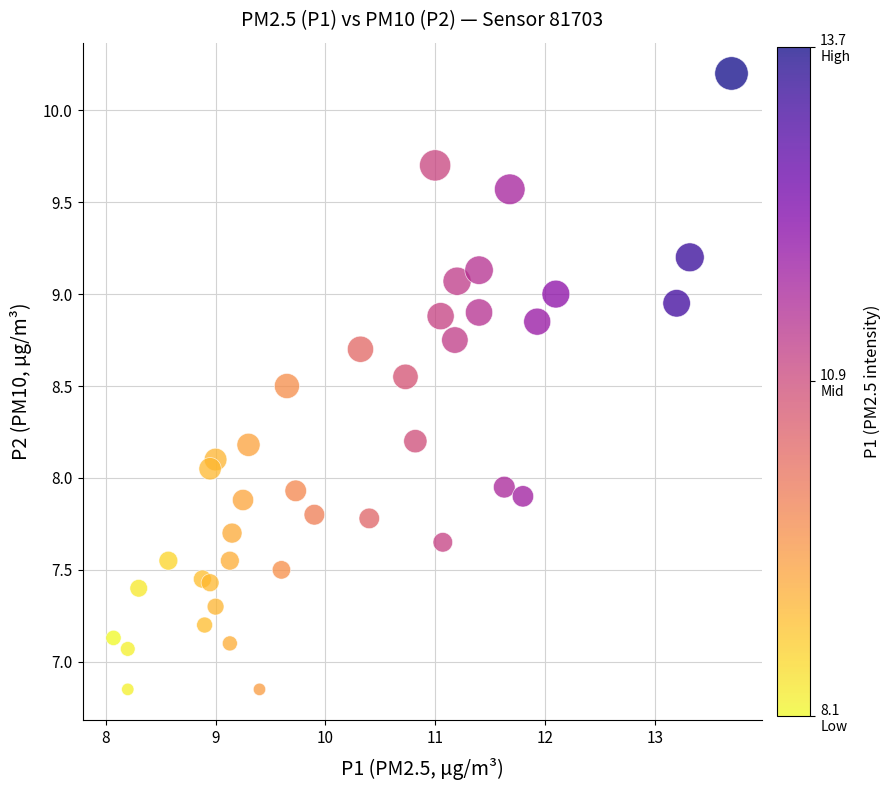

What is the range of X values (max minus min)?

5.6